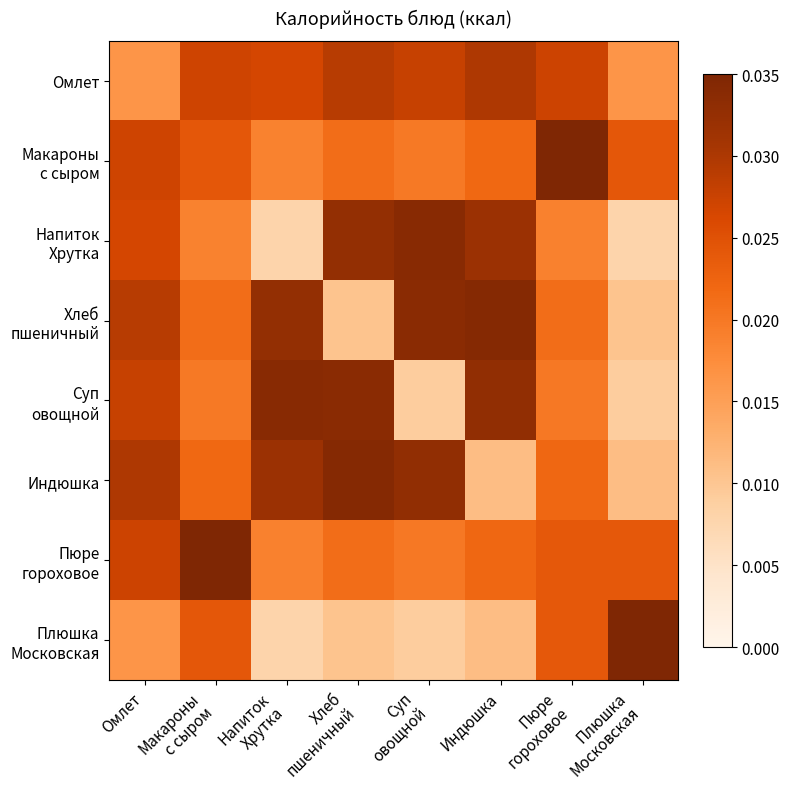

Which label corresponds to the smallest value in the chart?

Напиток
Хрутка